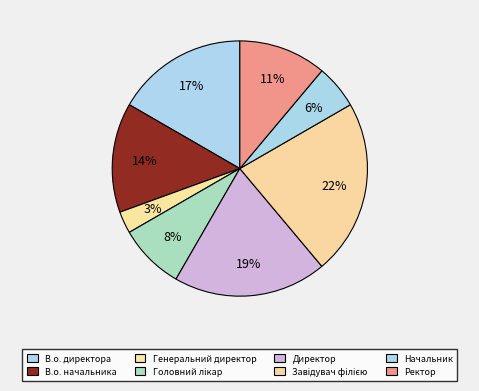

How many segments does this pie chart have?

8